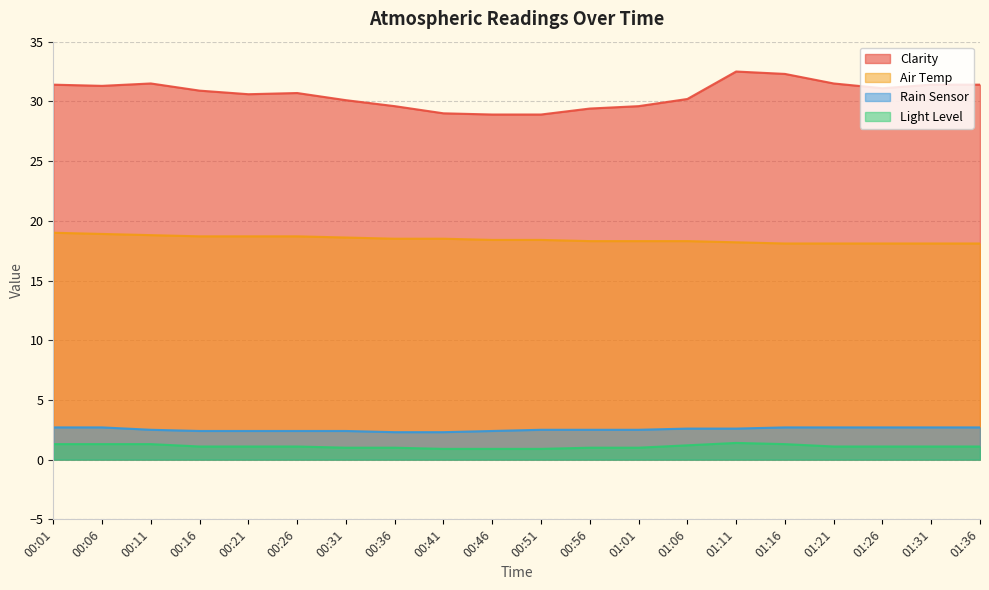

Is it true that Clarity equals 17.5 at 00:06?

False